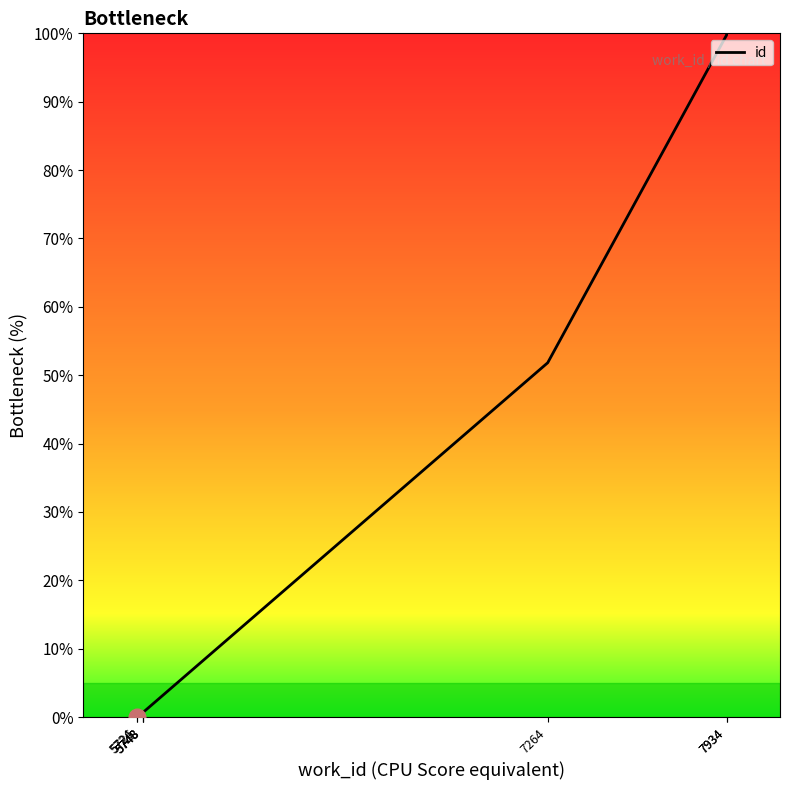

What is the difference between the values at 5724 and 5748?

0.6